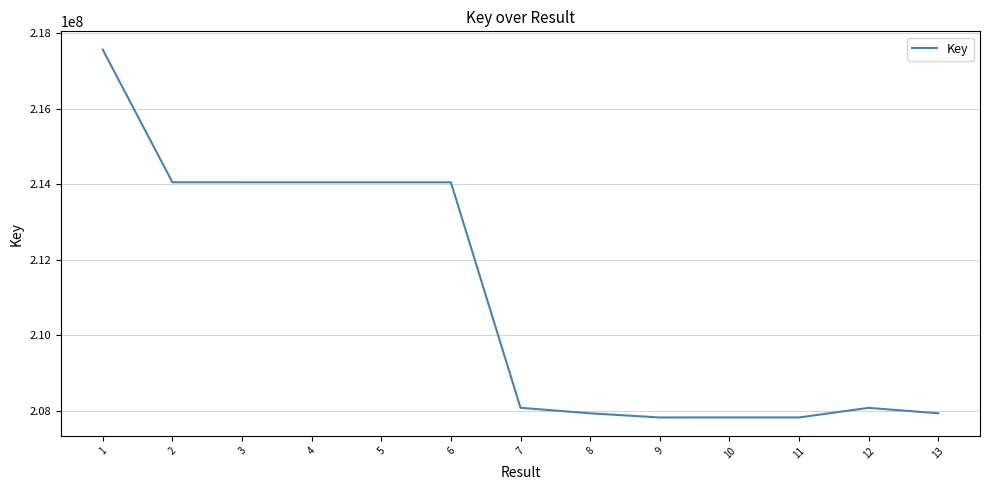

What is the greatest value displayed?

217568548